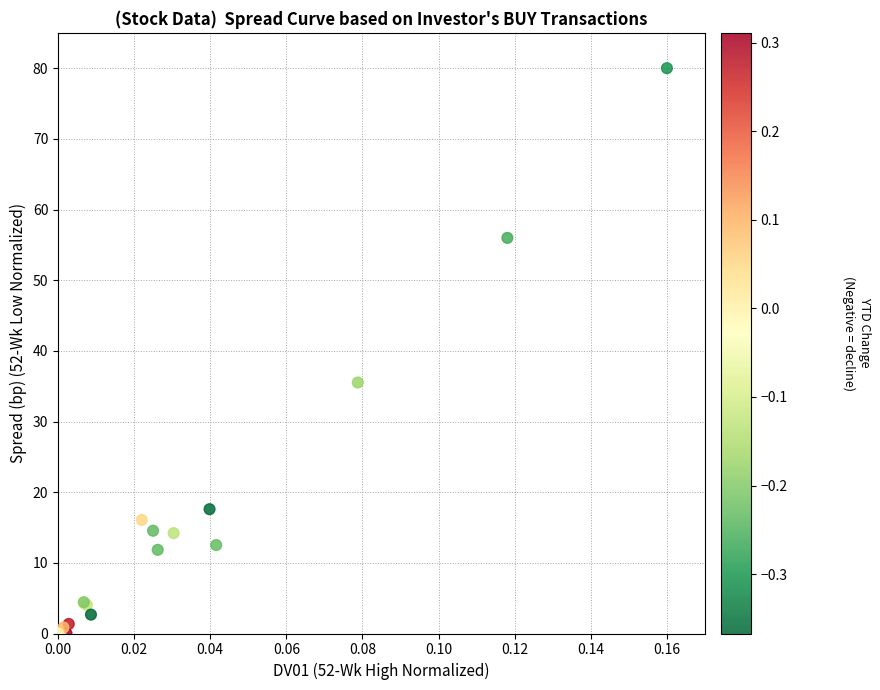

What Y value in the scatter plot is closest to 40?

35.5